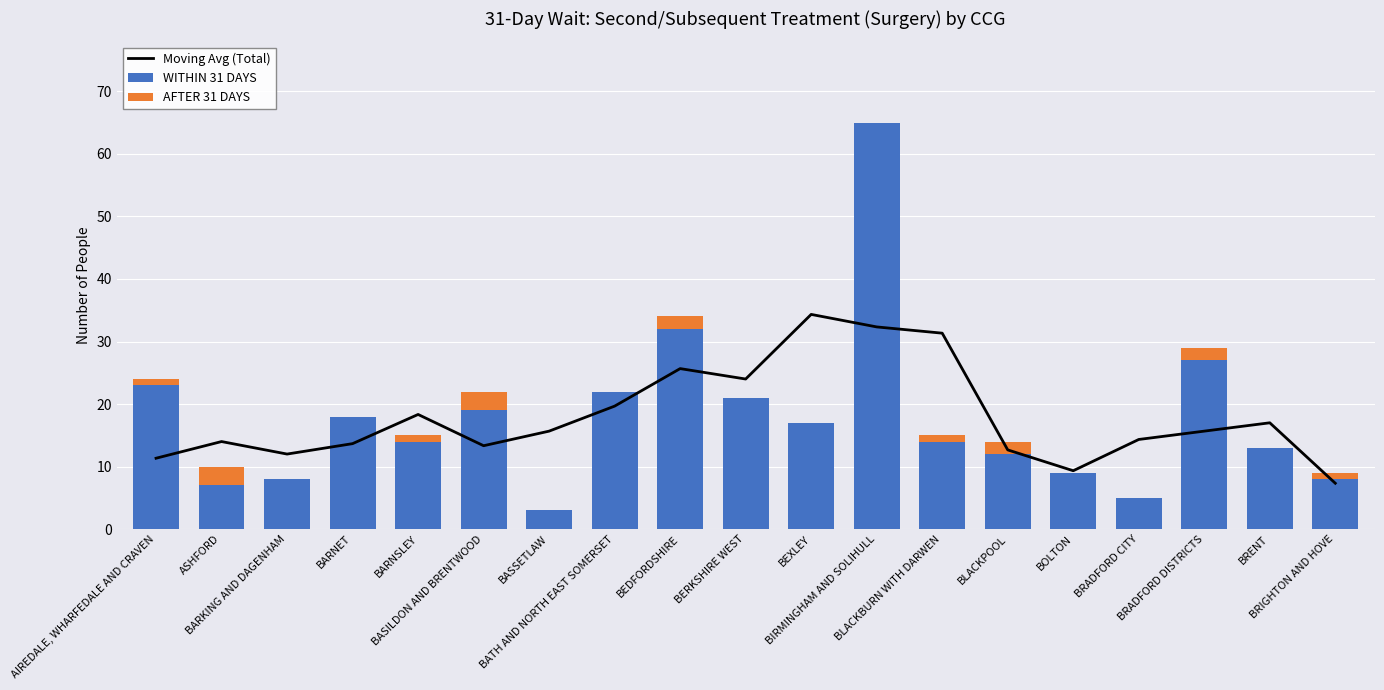

At how many categories does at least one series exceed 2?

19